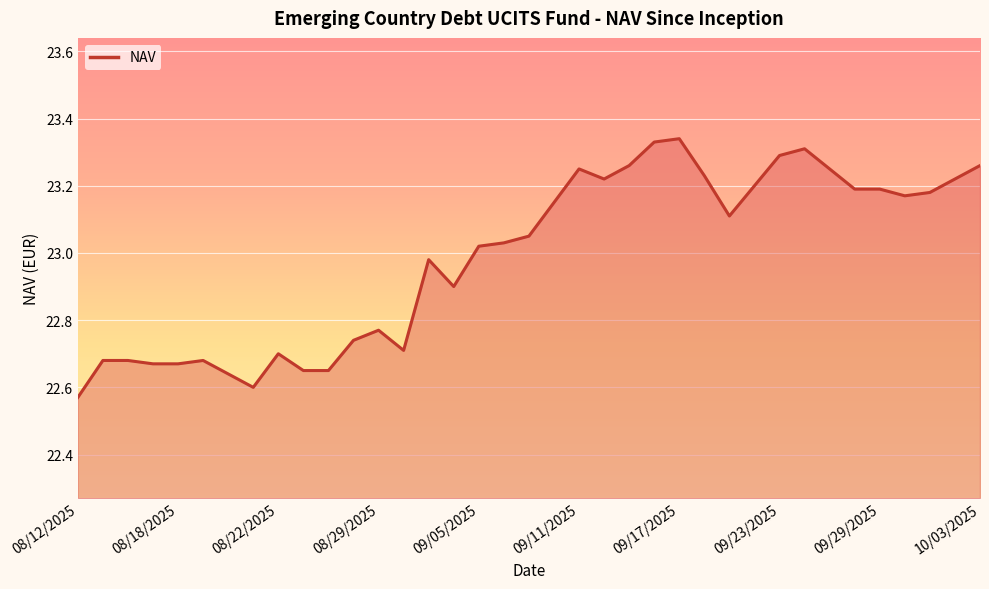

What is the difference between the second highest and minimum values?

0.8